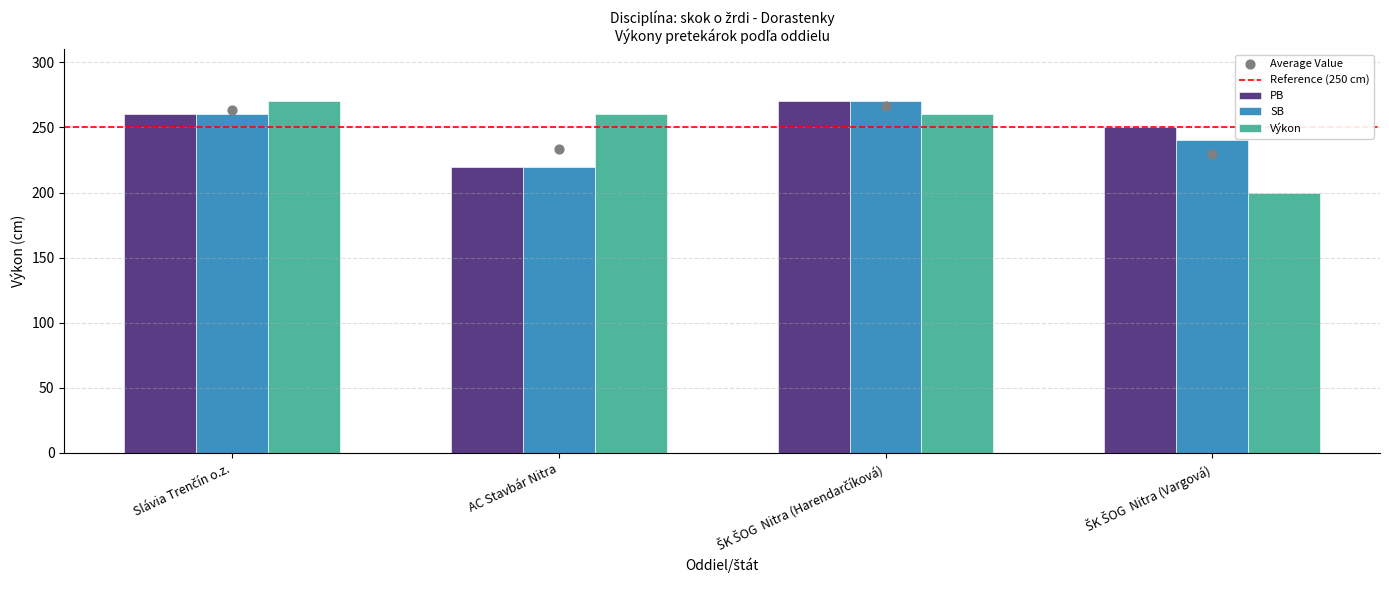

What is the total value across all series at ŠK ŠOG  Nitra (Harendarčíková)?

800